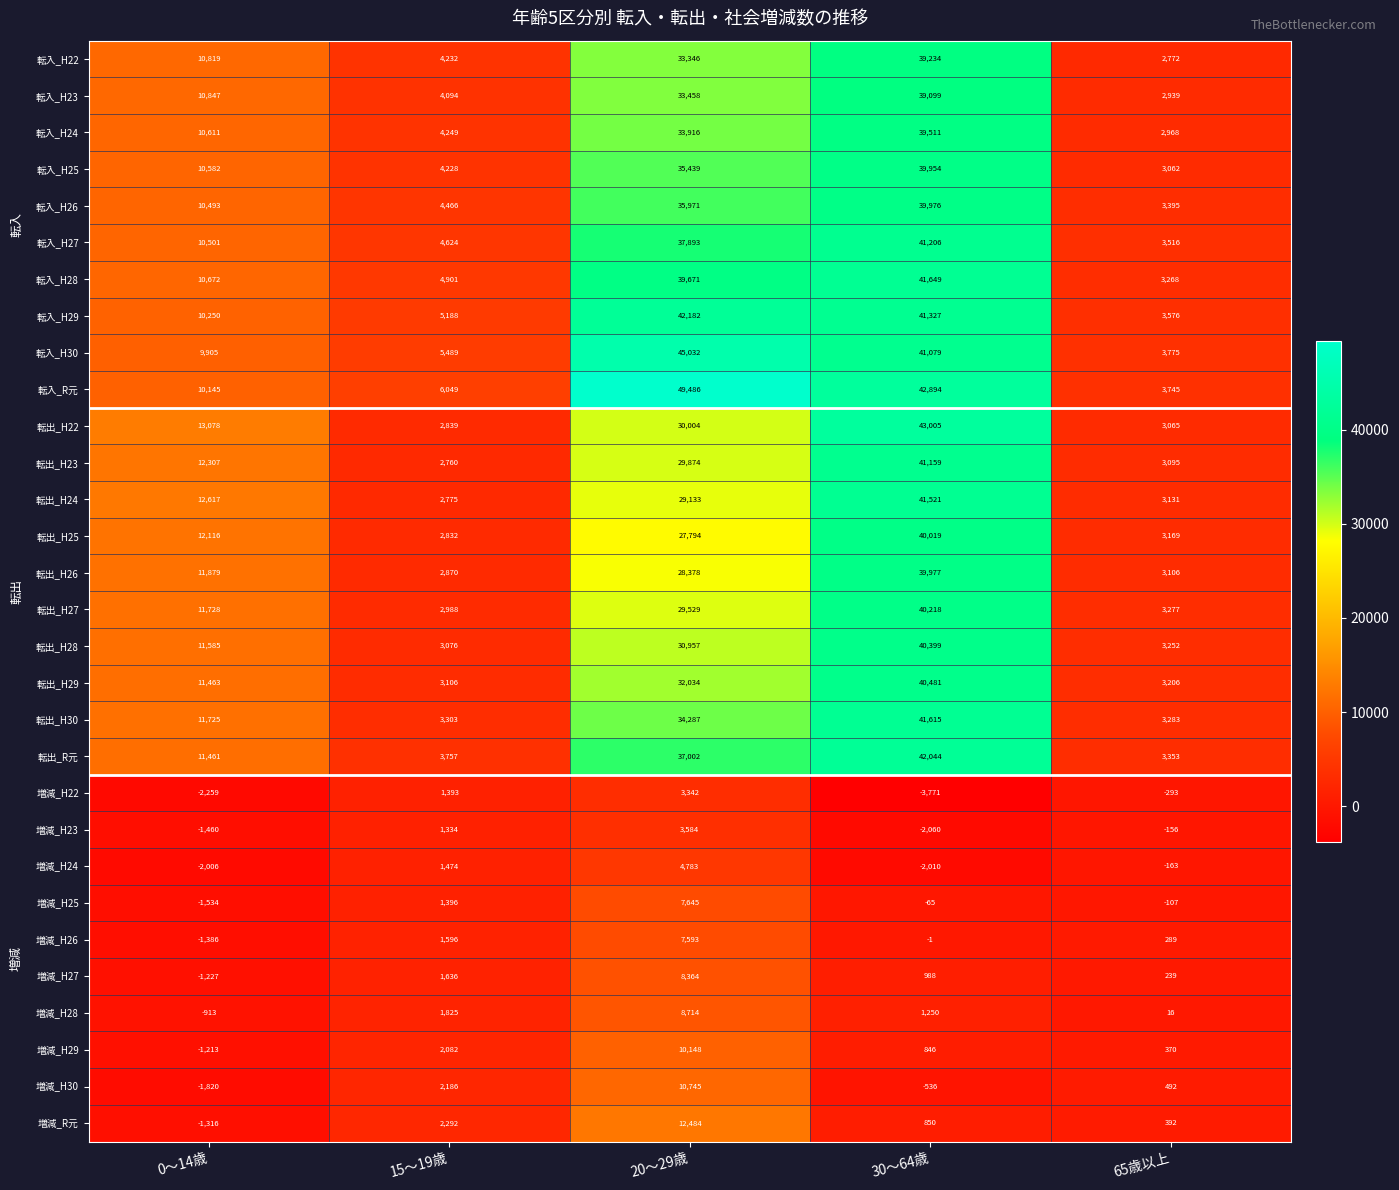

Which series has the largest range (max minus min)?

転入_R元